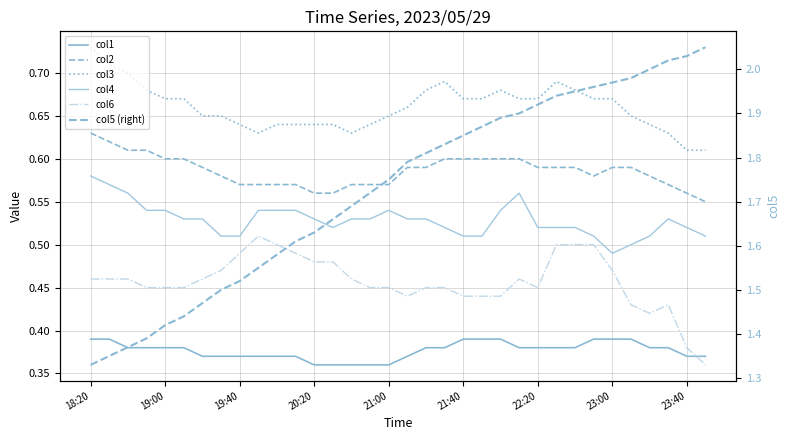

Read the col6 value at 19:00.

0.5